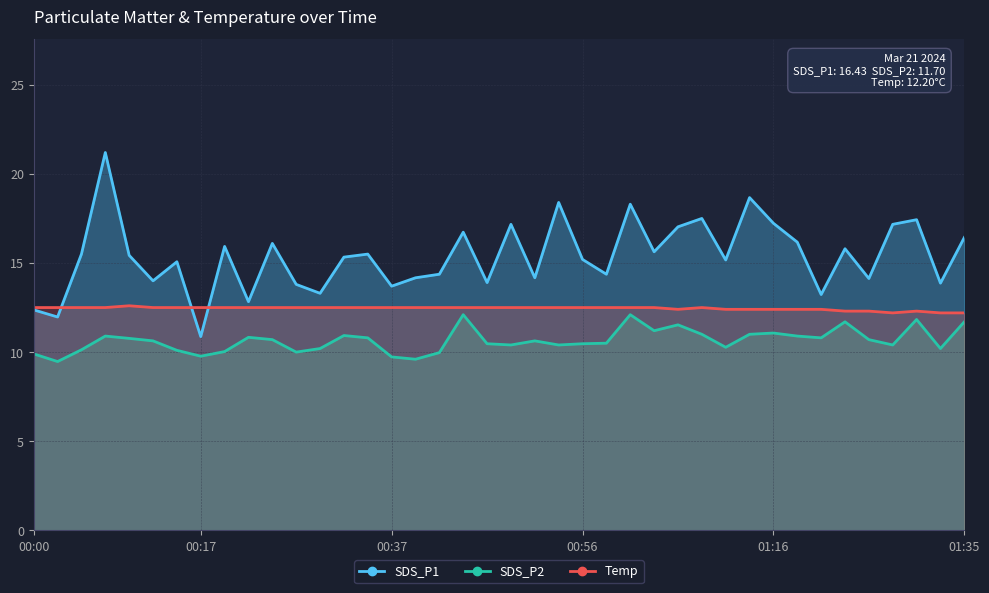

True or false: SDS_P1 and Temp cross at least once.

True